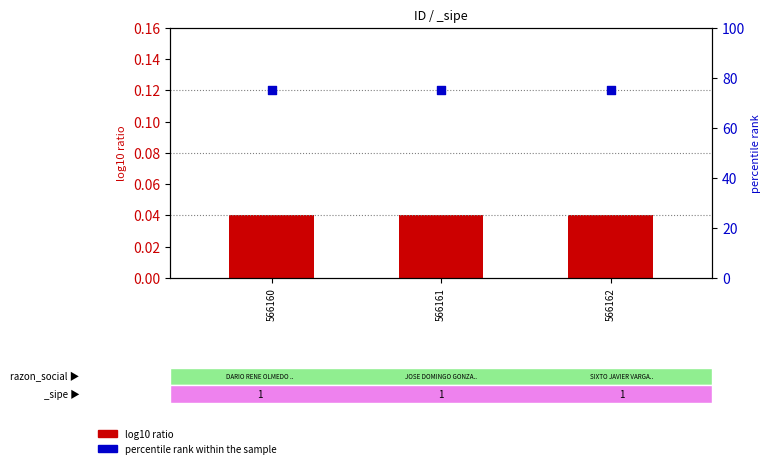

Is the value of percentile rank within the sample at 566160 greater than the value of log10 ratio at 566162?

Yes